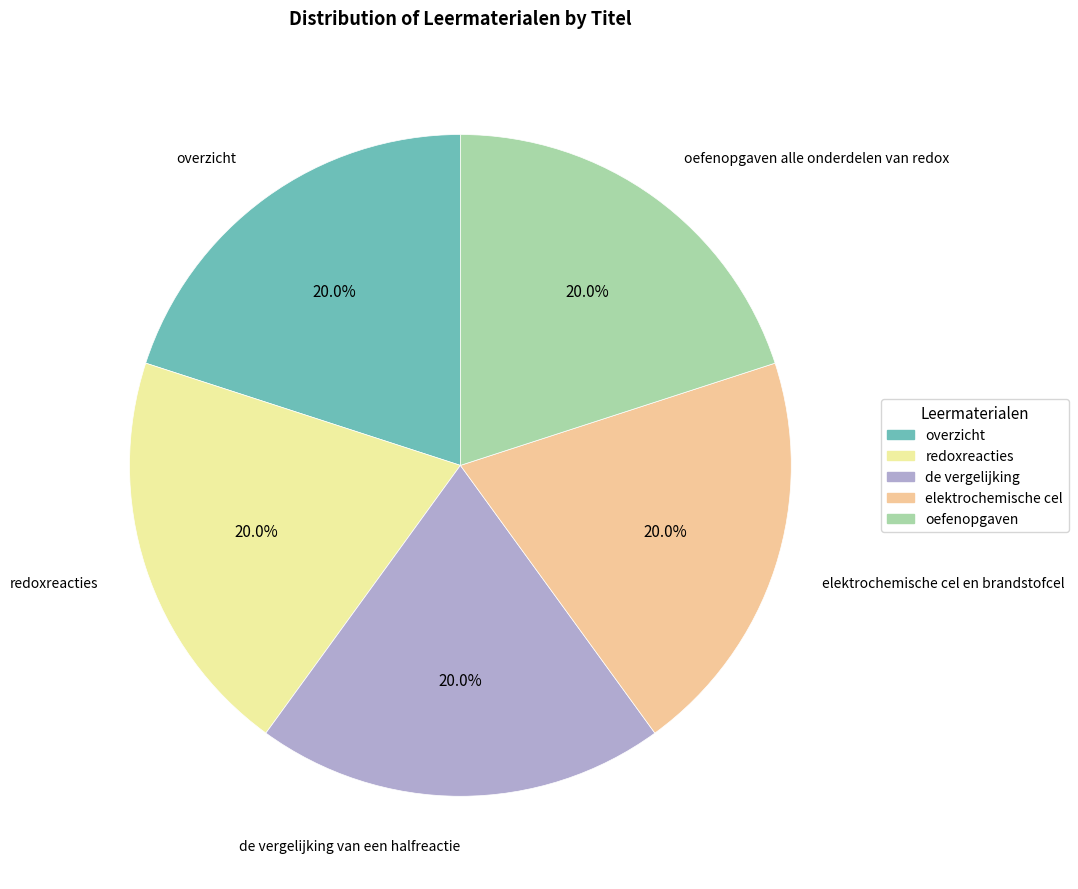

Approximately how many times larger is the value at de vergelijking van een halfreactie compared to oefenopgaven alle onderdelen van redox?

1.0